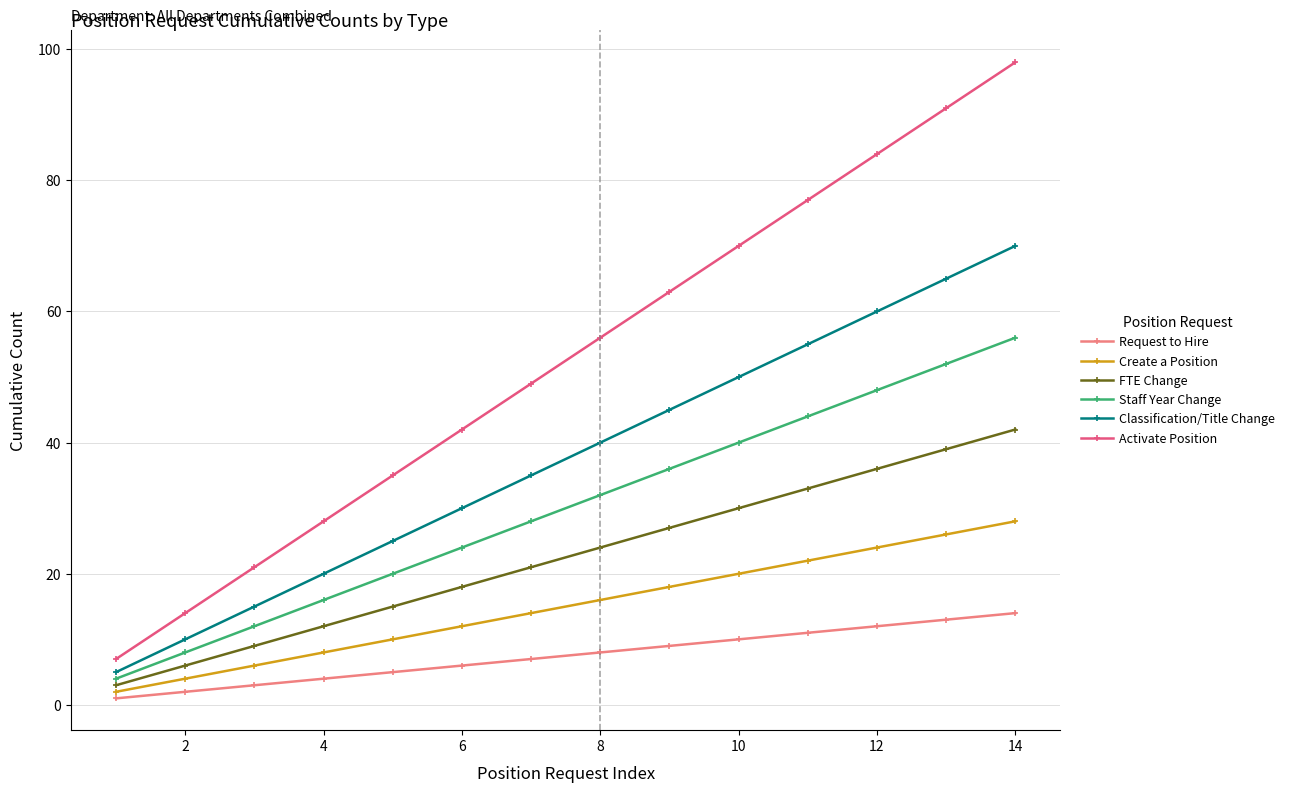

Which series has the largest range (max minus min)?

Activate Position